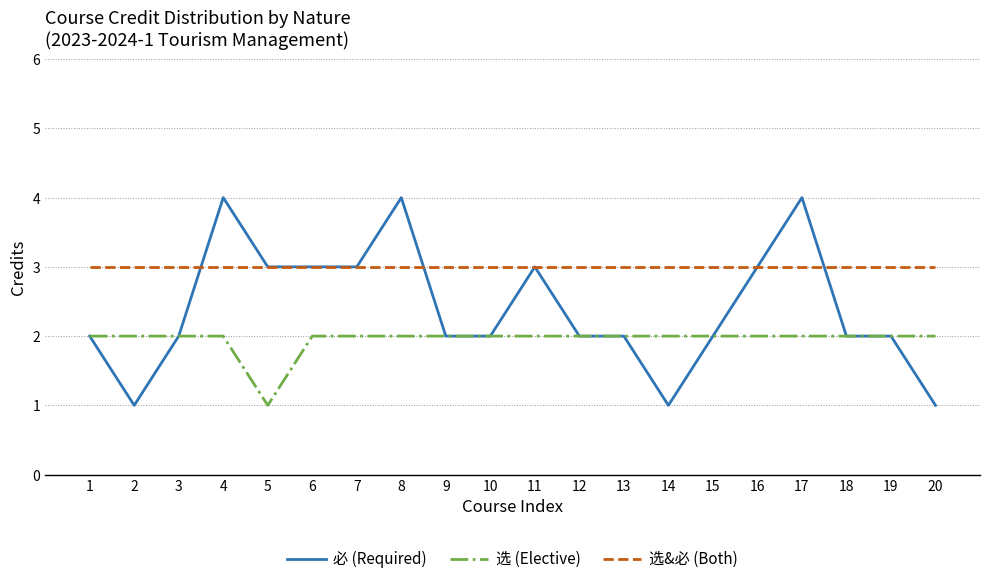

What is the sum of the 选 (Elective) values at 13 and 9?

4